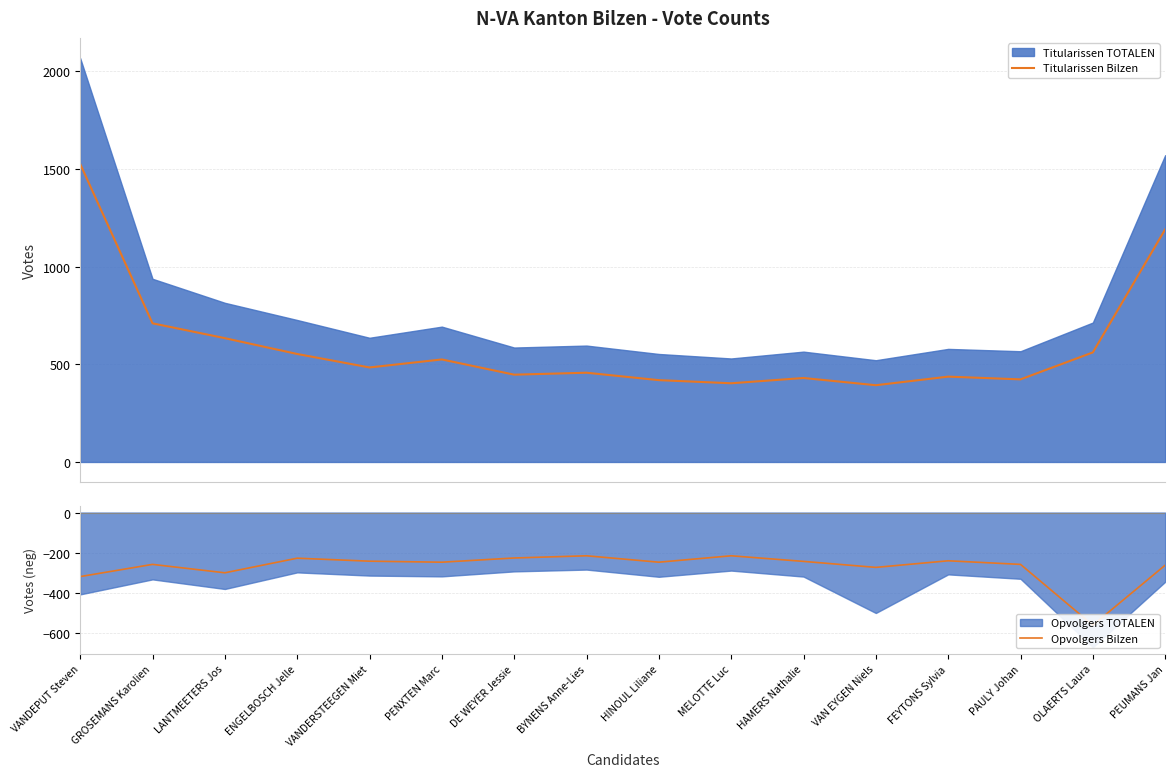

Is it true that Opvolgers Bilzen equals -248 at PENXTEN Marc?

True